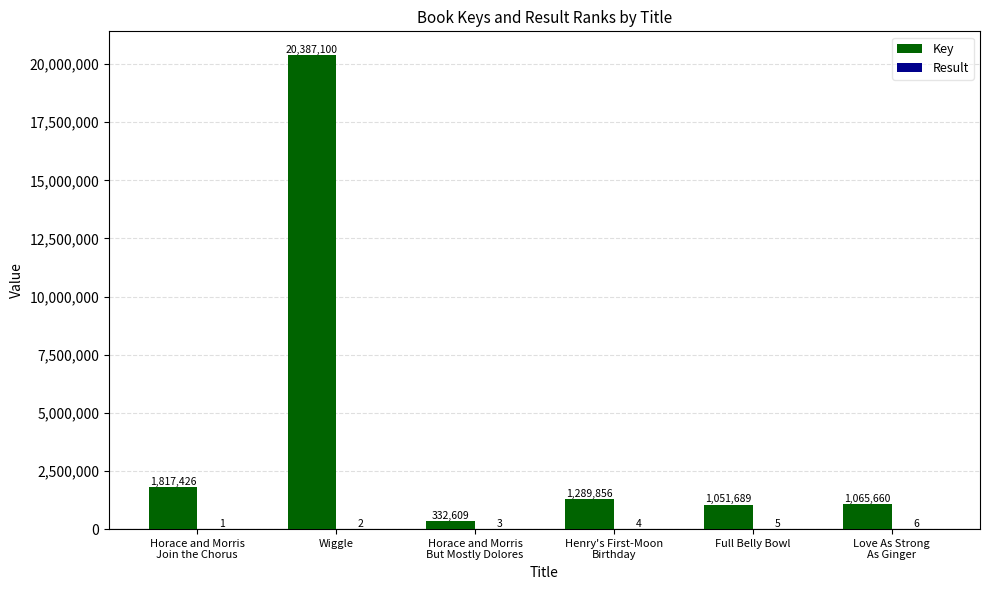

Which series has the largest range (max minus min)?

Key